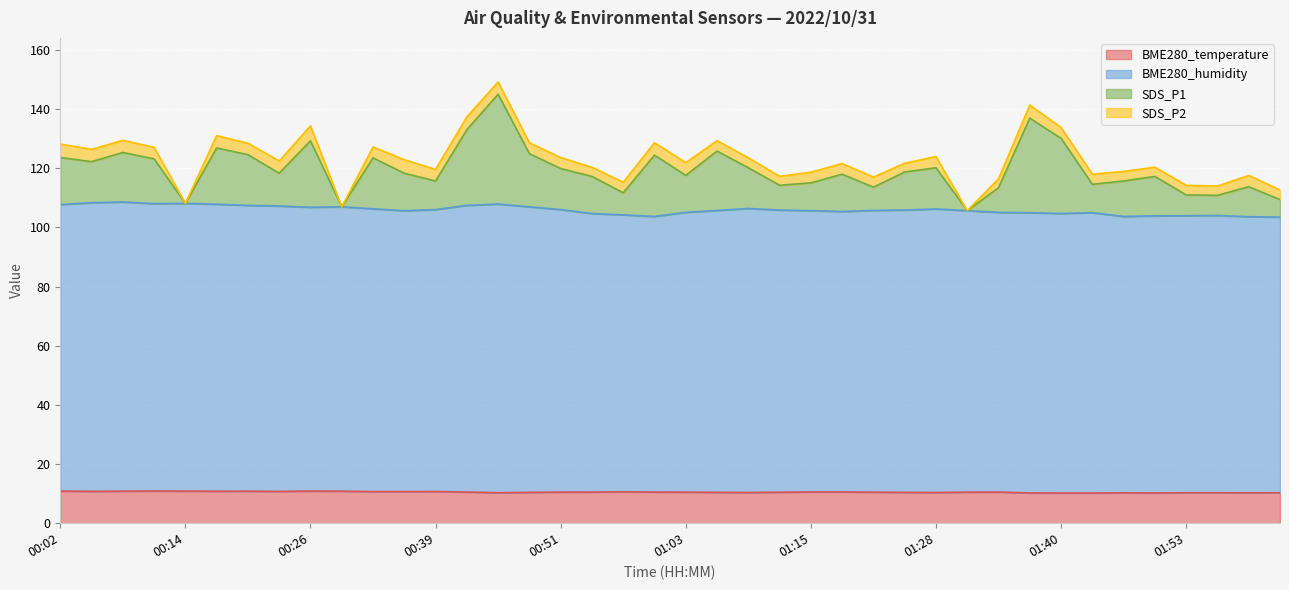

The BME280_temperature series shows 18.3 at 00:26. True or false?

False